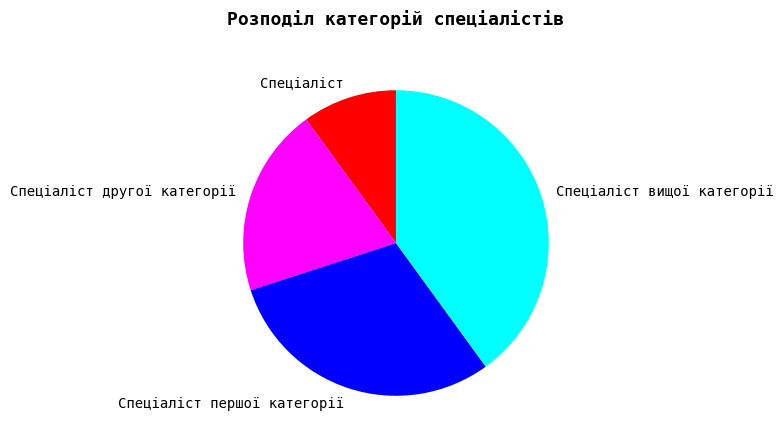

Between Спеціаліст першої категорії and Спеціаліст, which is larger?

Спеціаліст першої категорії